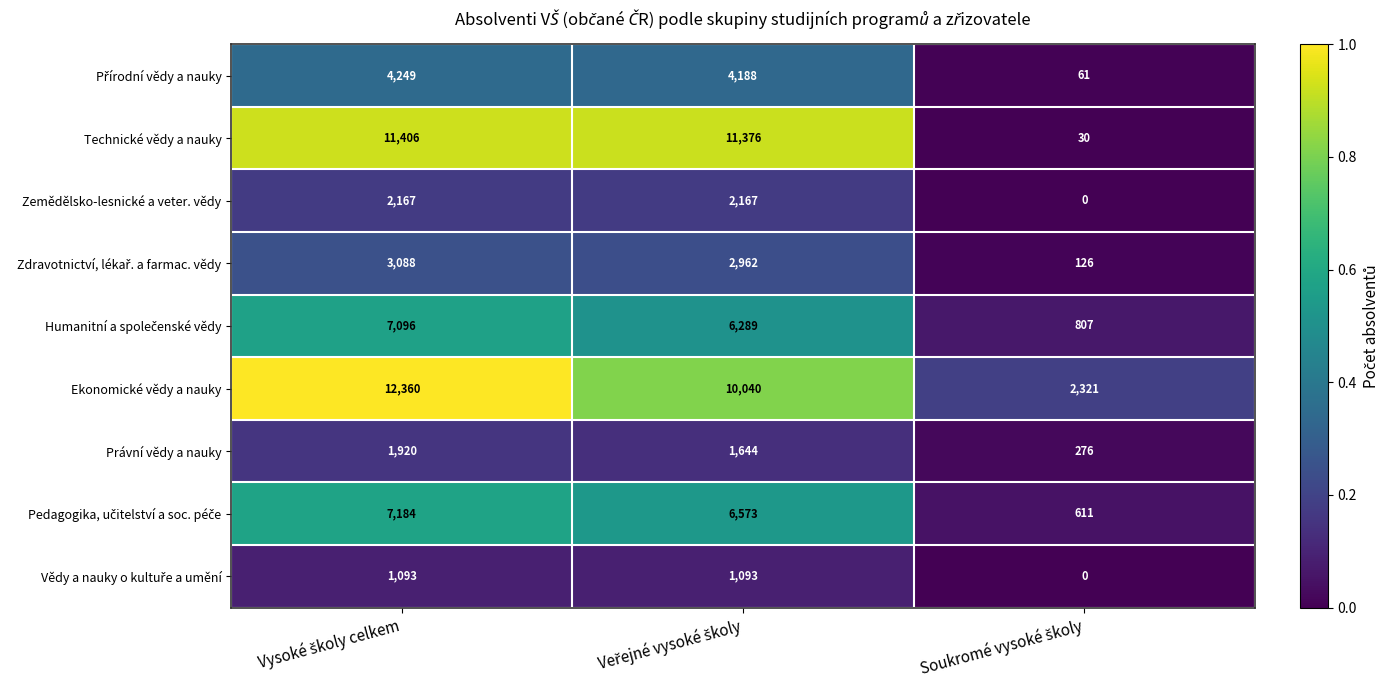

What is the minimum value for Právní vědy a nauky?

276